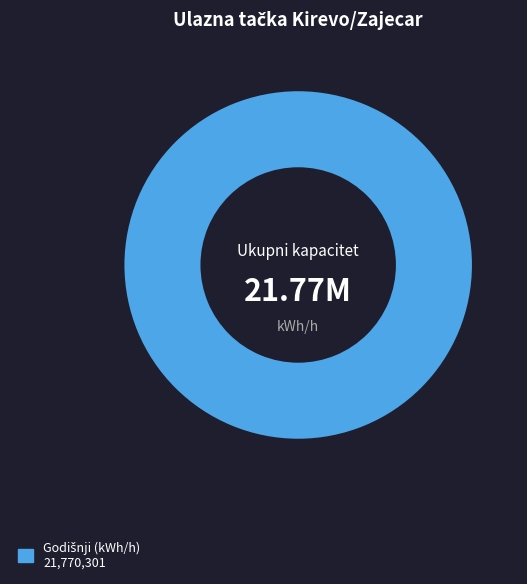

Is there any slice that represents more than half of the pie?

Yes